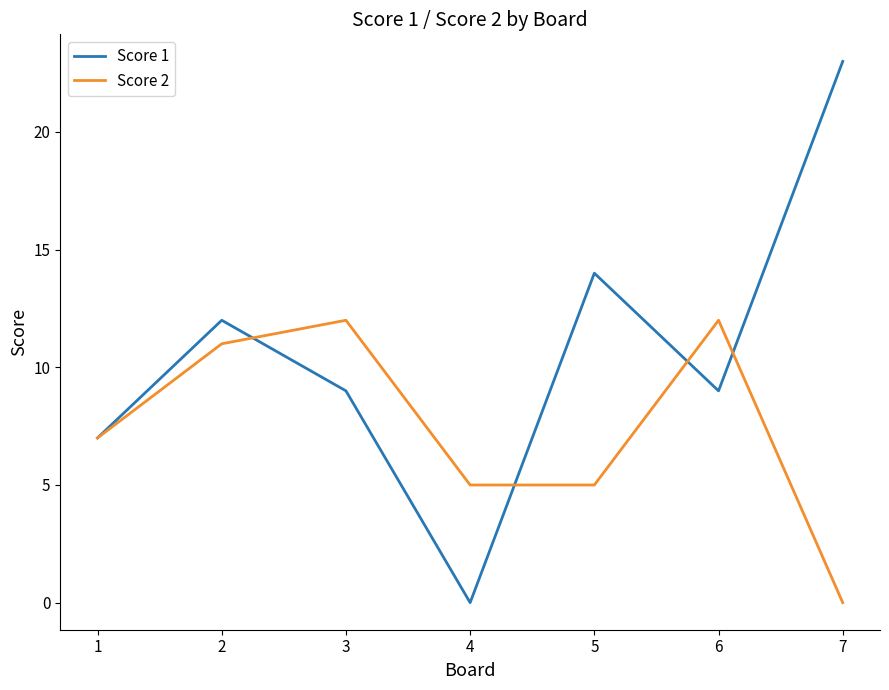

Rank the series by their maximum value, from highest to lowest.

Score 1, Score 2